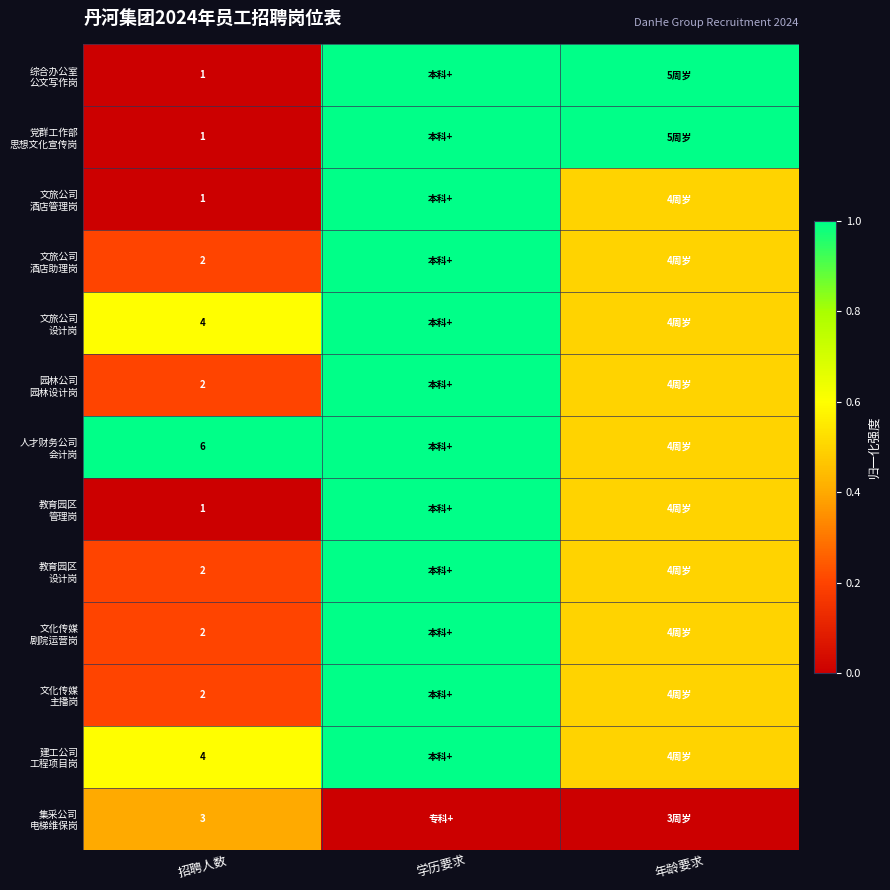

Is it true that 党群工作部 思想文化宣传岗 equals 0.7 at 招聘人数?

False